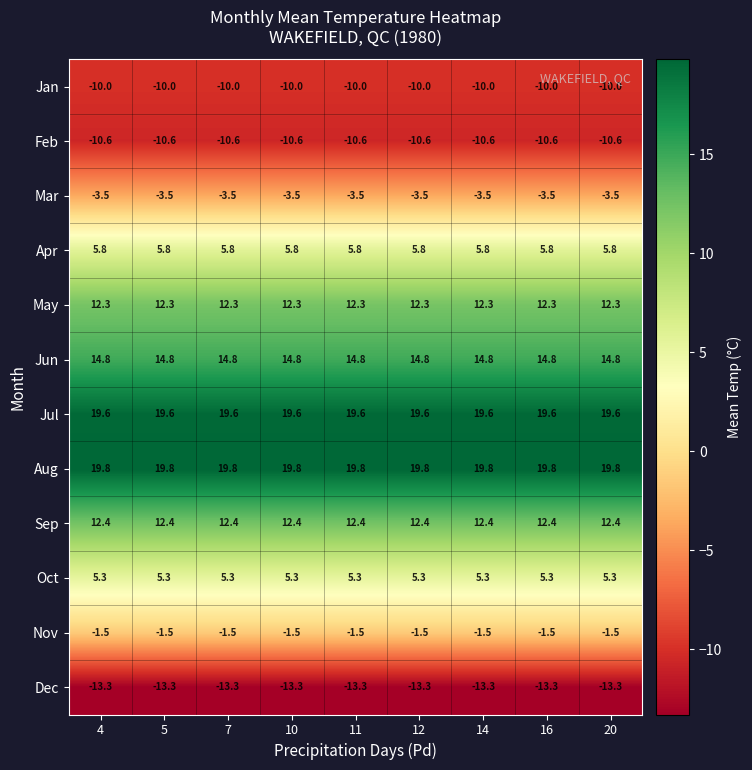

At how many categories does at least one series exceed 6?

9